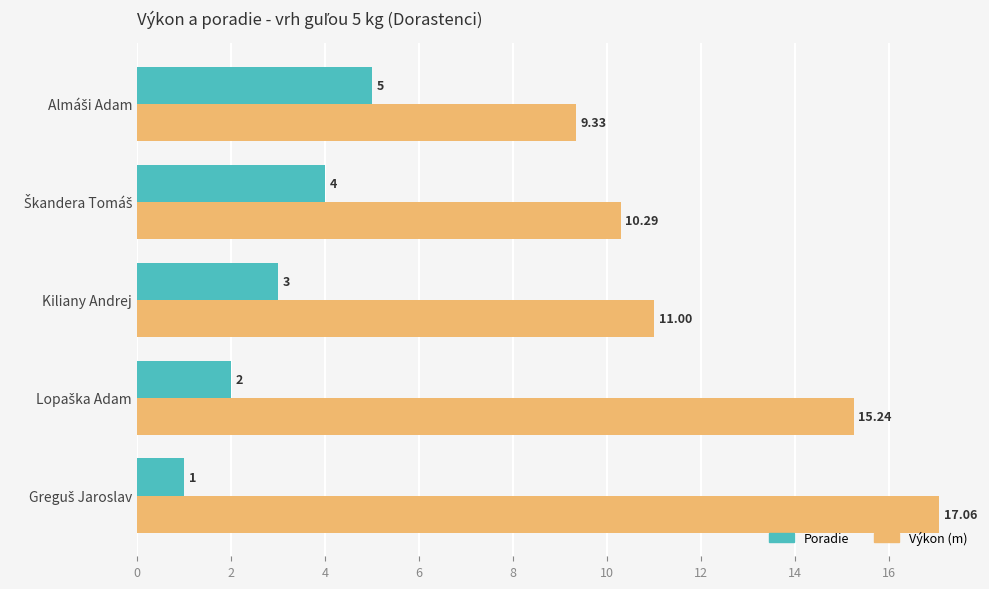

Which series has the widest spread of values?

Výkon (m)